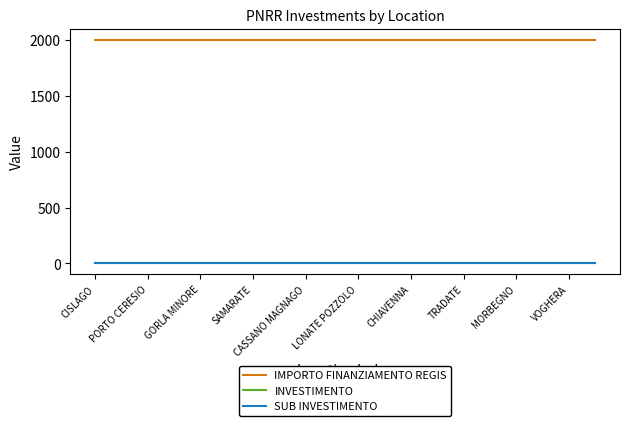

Does the chart display data point markers on the line(s)?

No